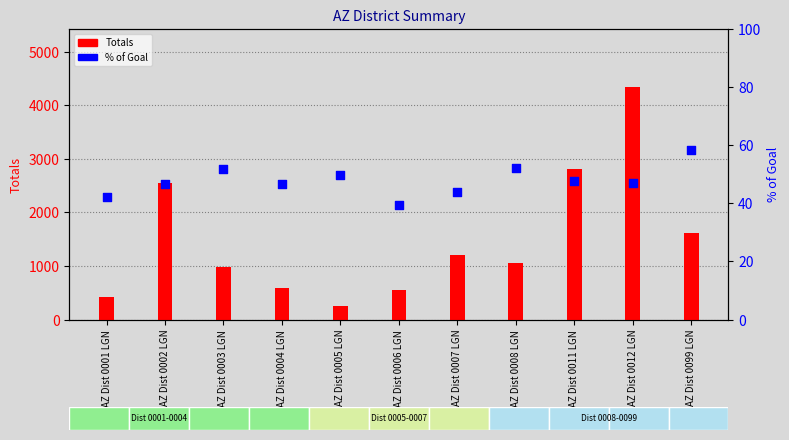

What is the total value across all series at AZ Dist 0099 LGN?

1674.3